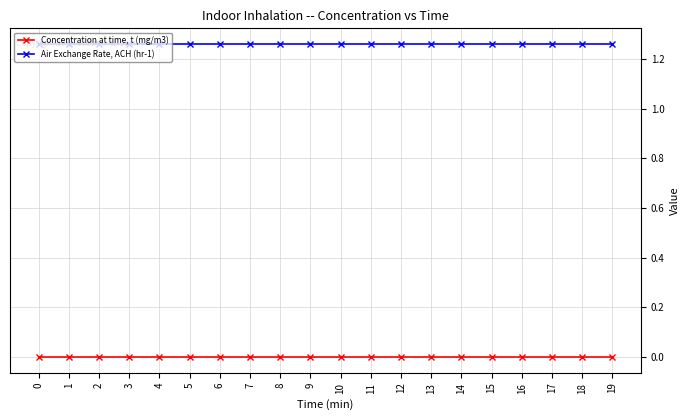

Is the value of Air Exchange Rate, ACH (hr-1) at 14 greater than the value of Concentration at time, t (mg/m3) at 12?

Yes